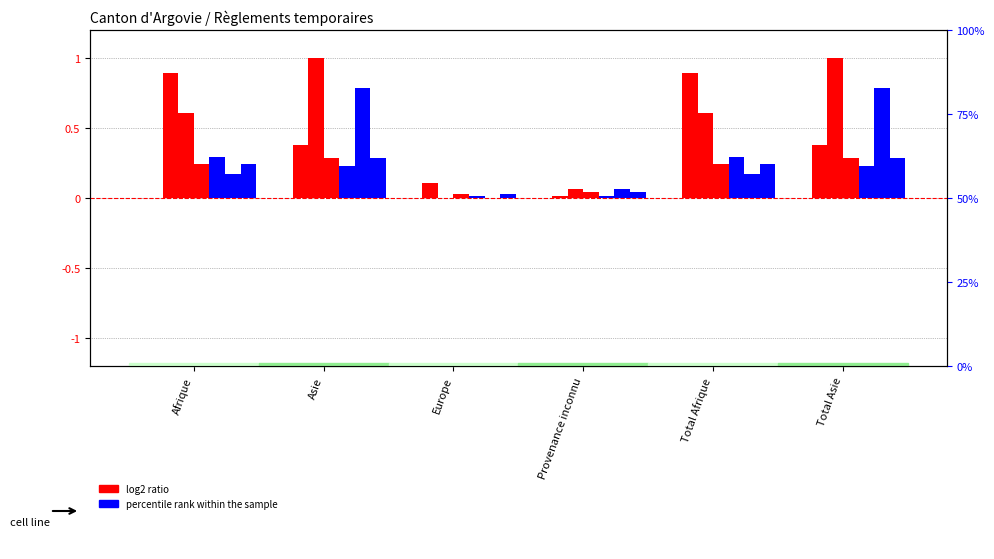

At which label does Règlements cantonaux (Total) reach its minimum?

Europe